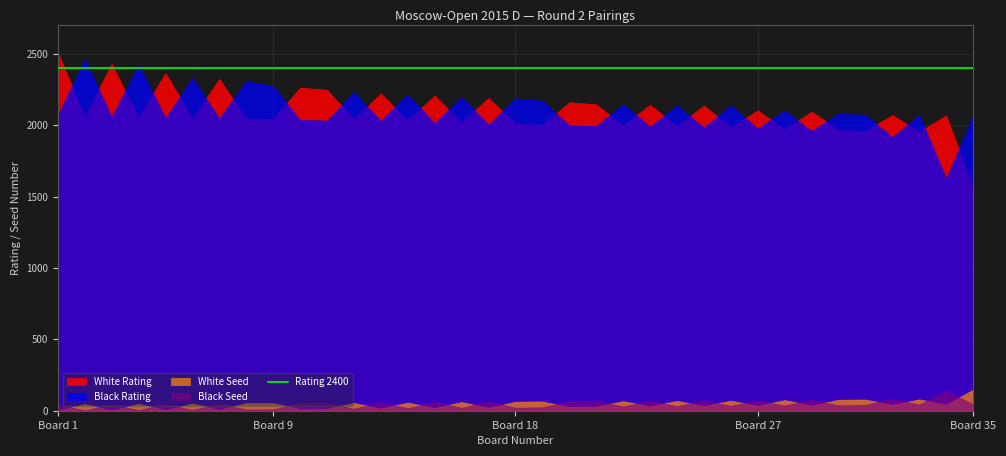

What is the greatest value displayed?

2514